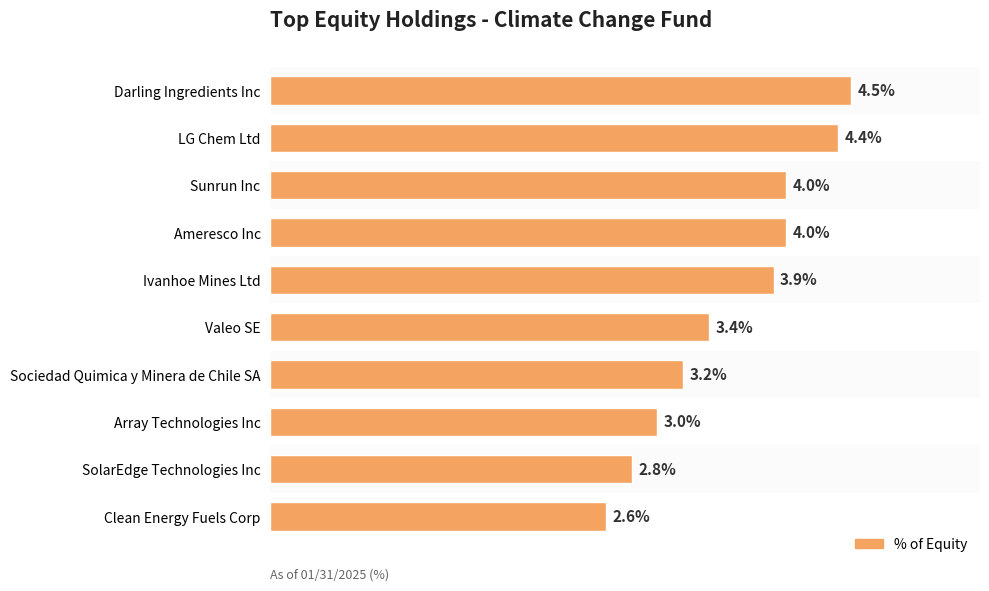

Does the chart contain any negative values?

No